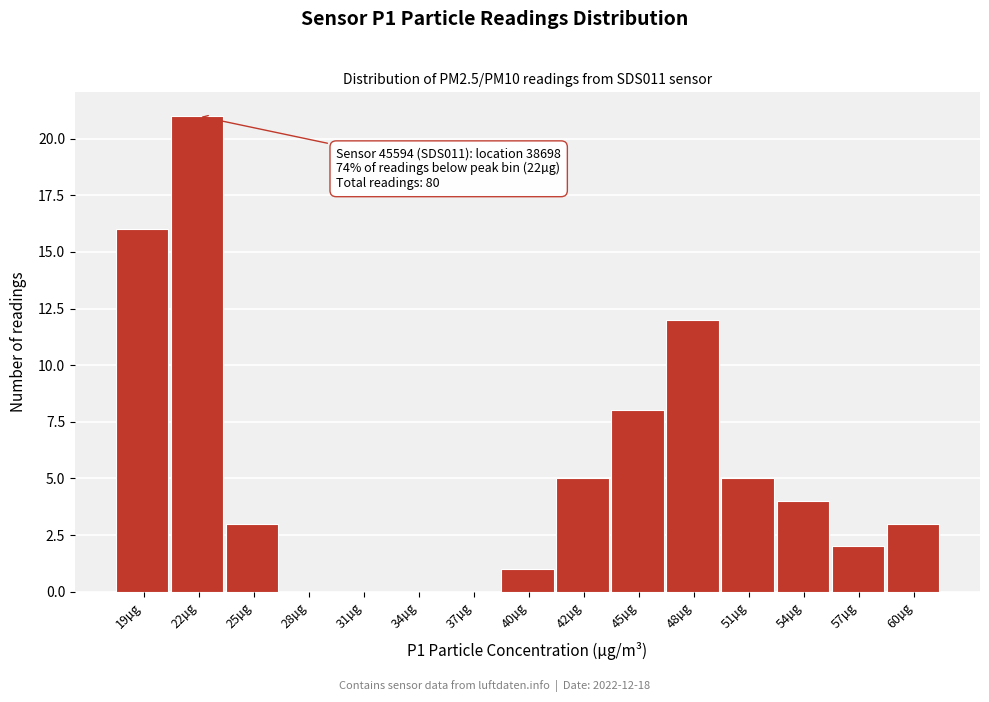

Reading left to right, transcribe all the data shown in this chart.

19µg=16	22µg=21	25µg=3	28µg=0	31µg=0	34µg=0	37µg=0	40µg=1	42µg=5	45µg=8	48µg=12	51µg=5	54µg=4	57µg=2	60µg=3